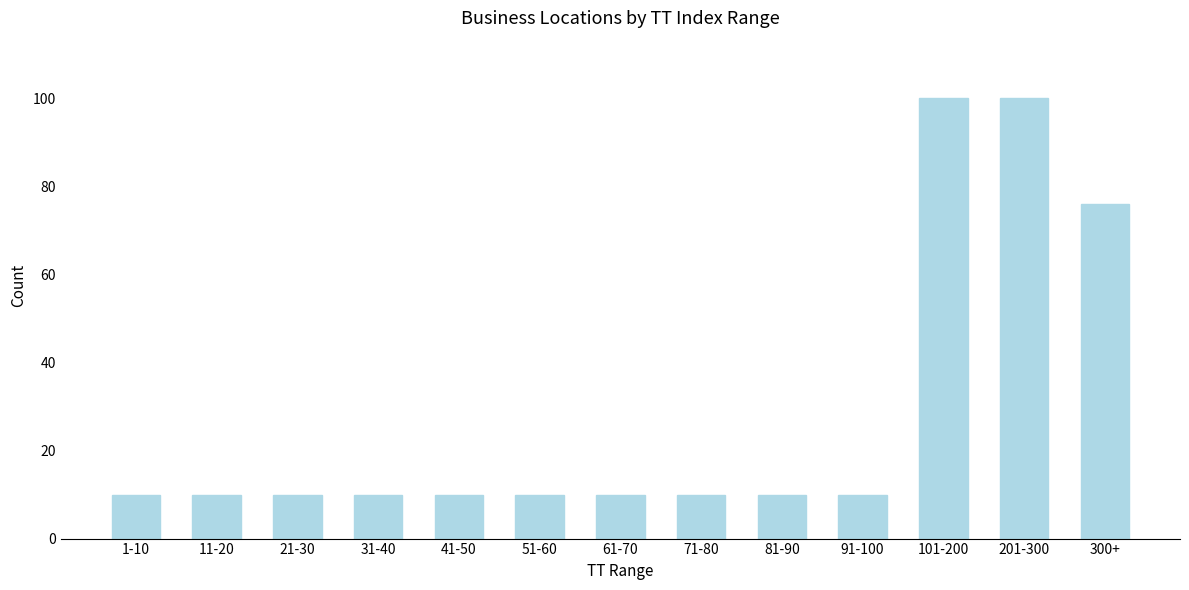

Reading right to left, what are all the values shown in this chart?

76	100	100	10	10	10	10	10	10	10	10	10	10